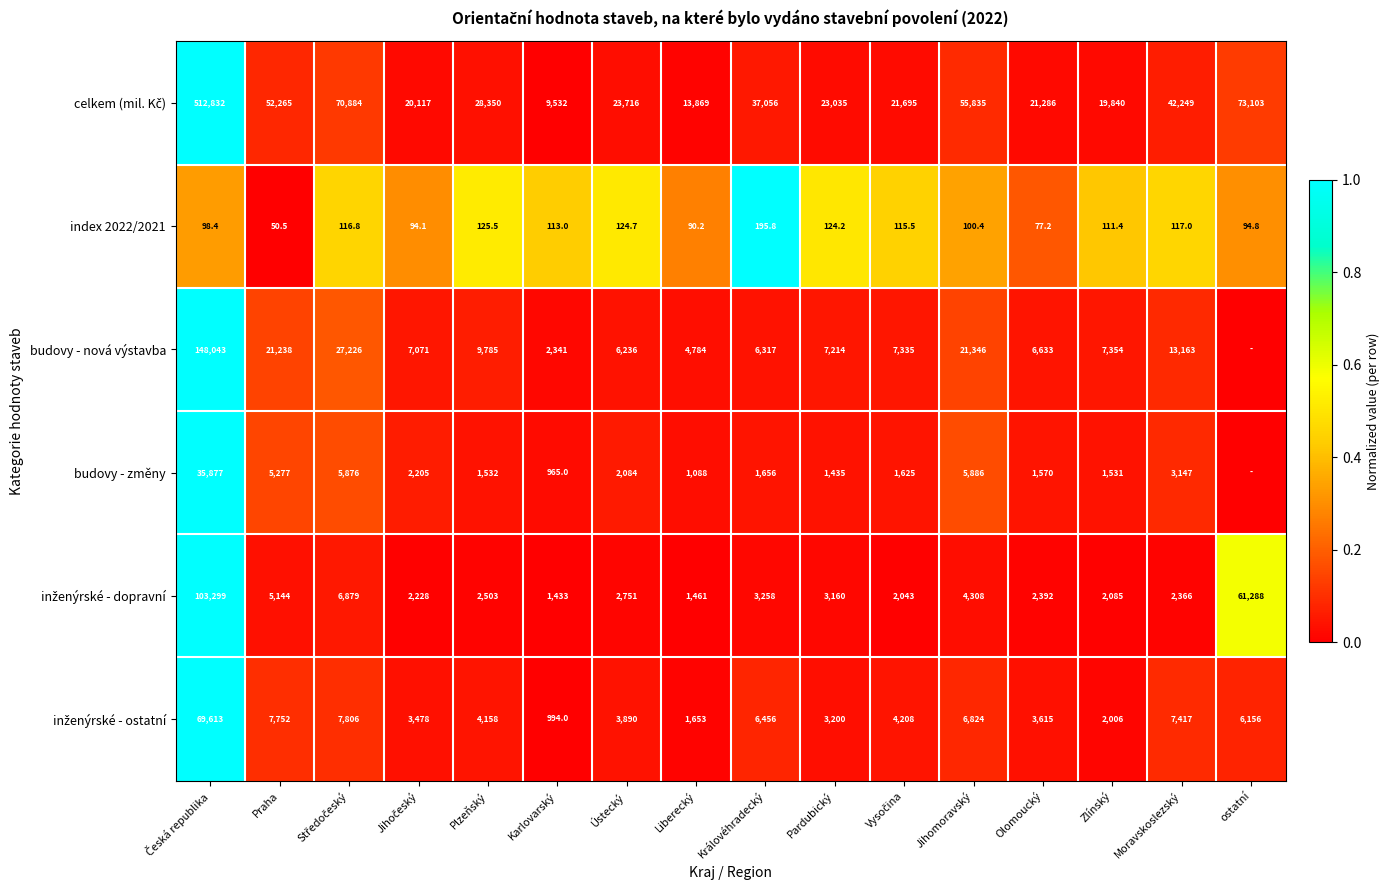

Which has a higher value, Praha or Plzeňský?

Praha